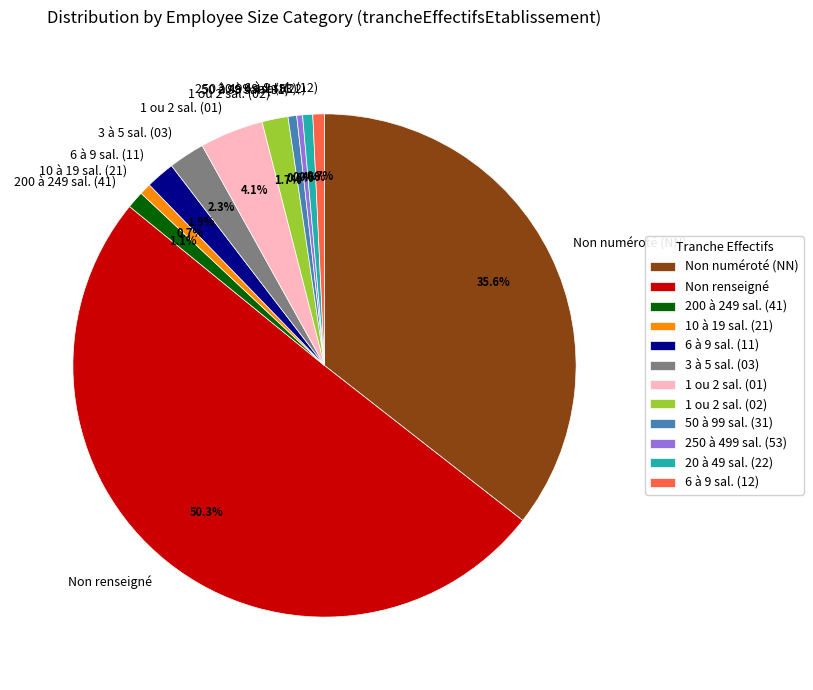

Which category accounts for the majority?

Non renseigné